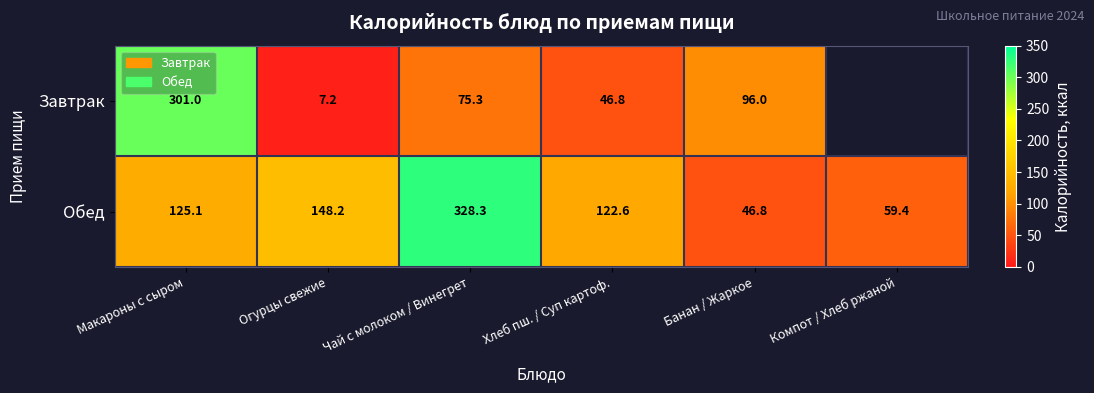

Where does the Обед series first go above 125?

Макароны с сыром